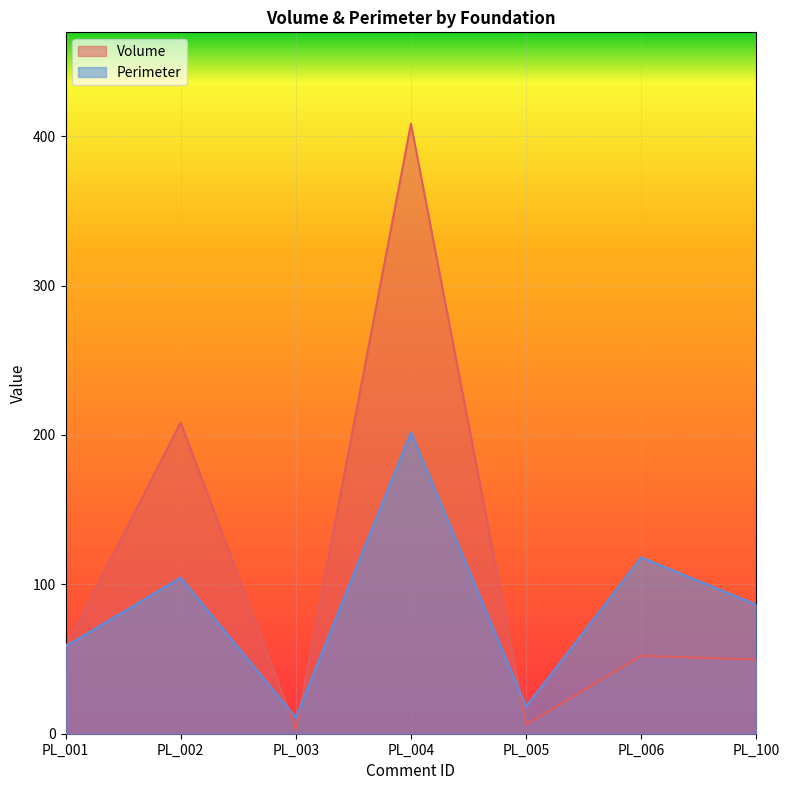

What is the sum of the Volume values at PL_004 and PL_006?

460.5